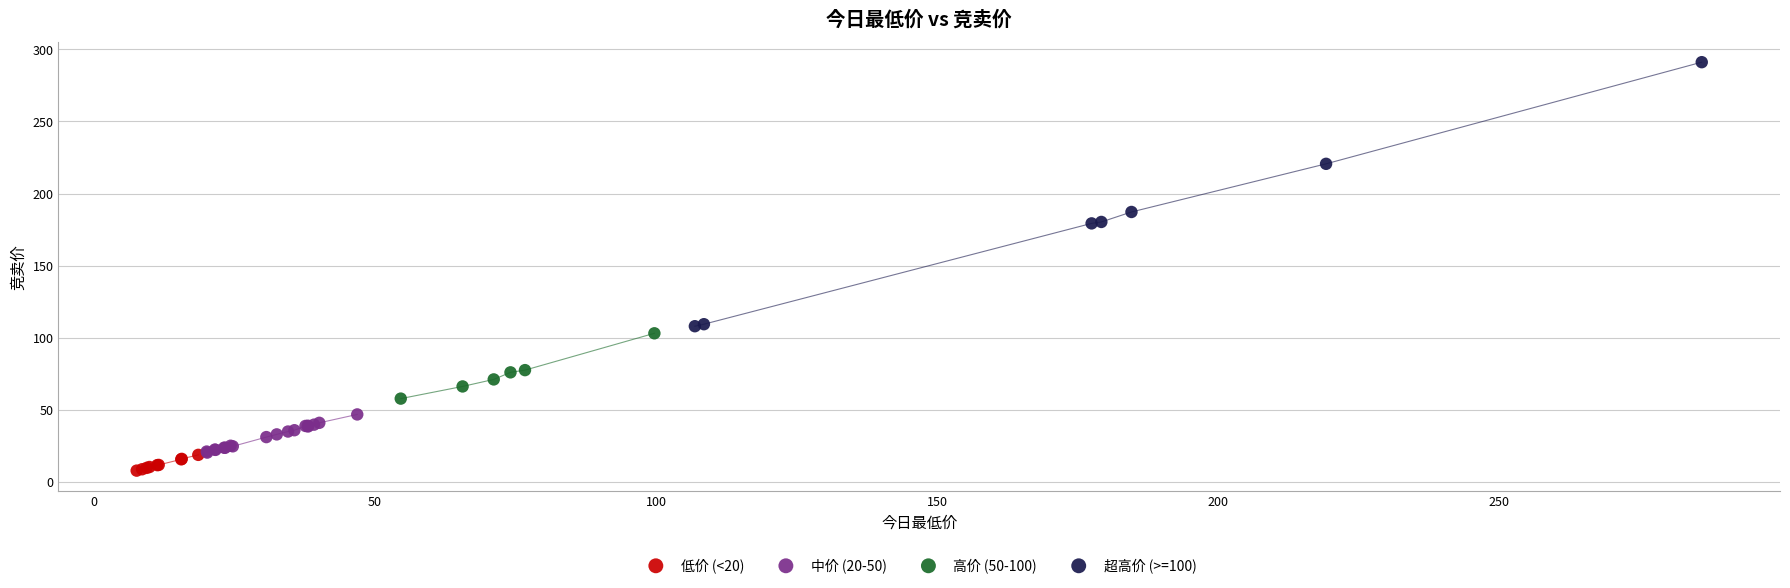

Which series contains the lowest Y value?

低价 (<20)